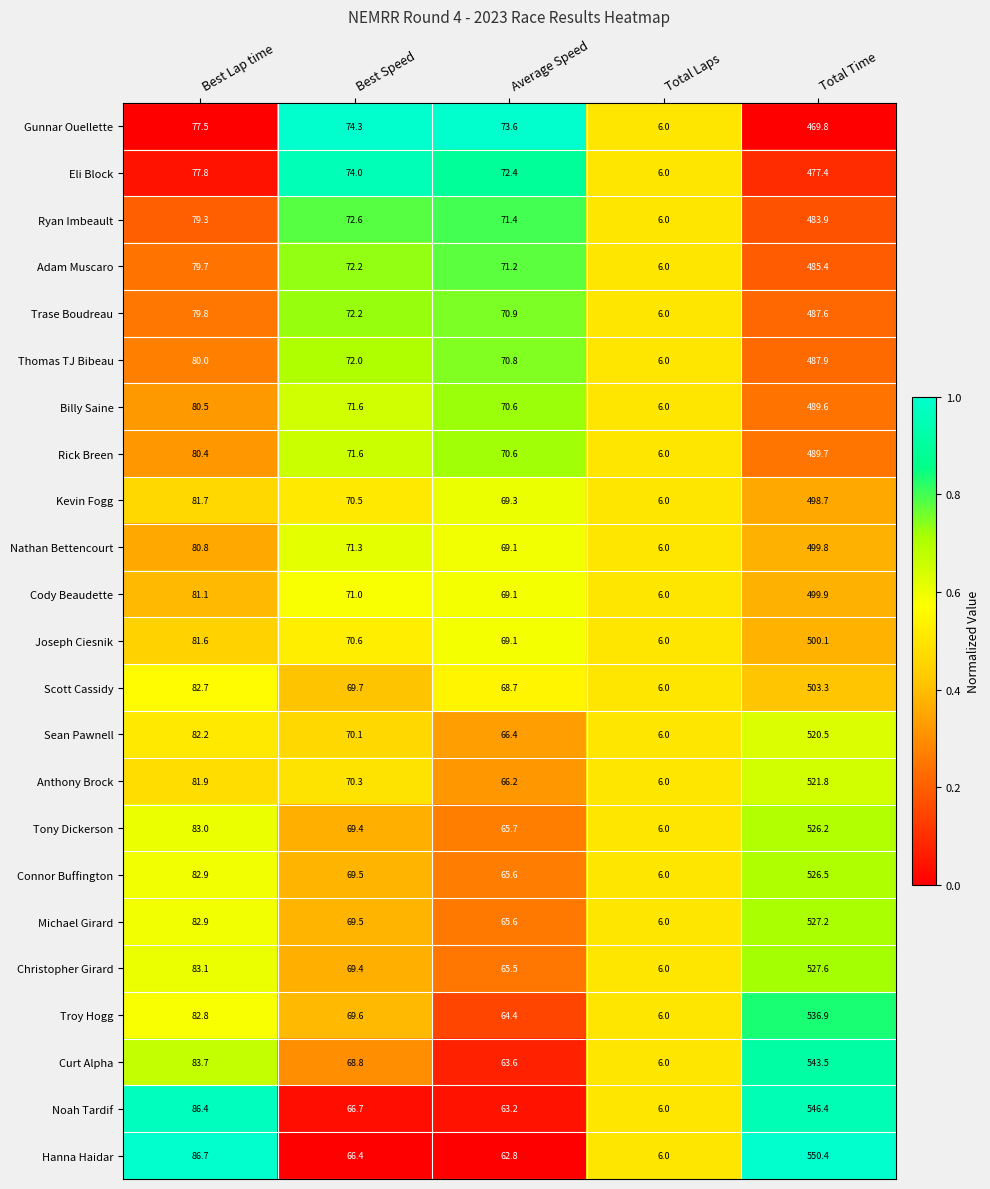

What is the difference between the highest and lowest values at Average Speed?

10.8